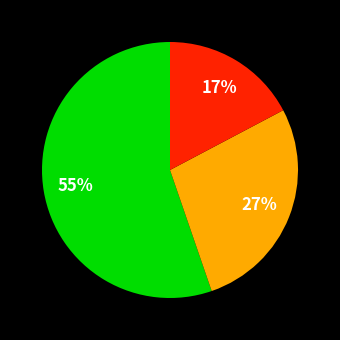

To the nearest percent, what is the average slice percentage?

33%